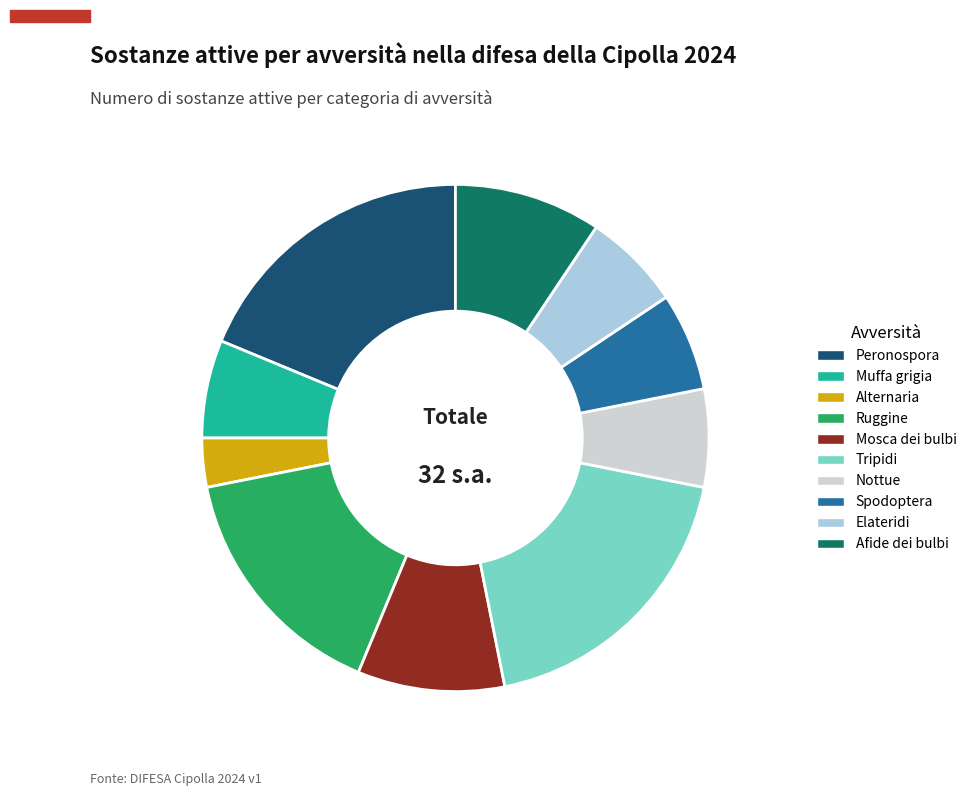

Is there any slice that represents more than half of the pie?

No